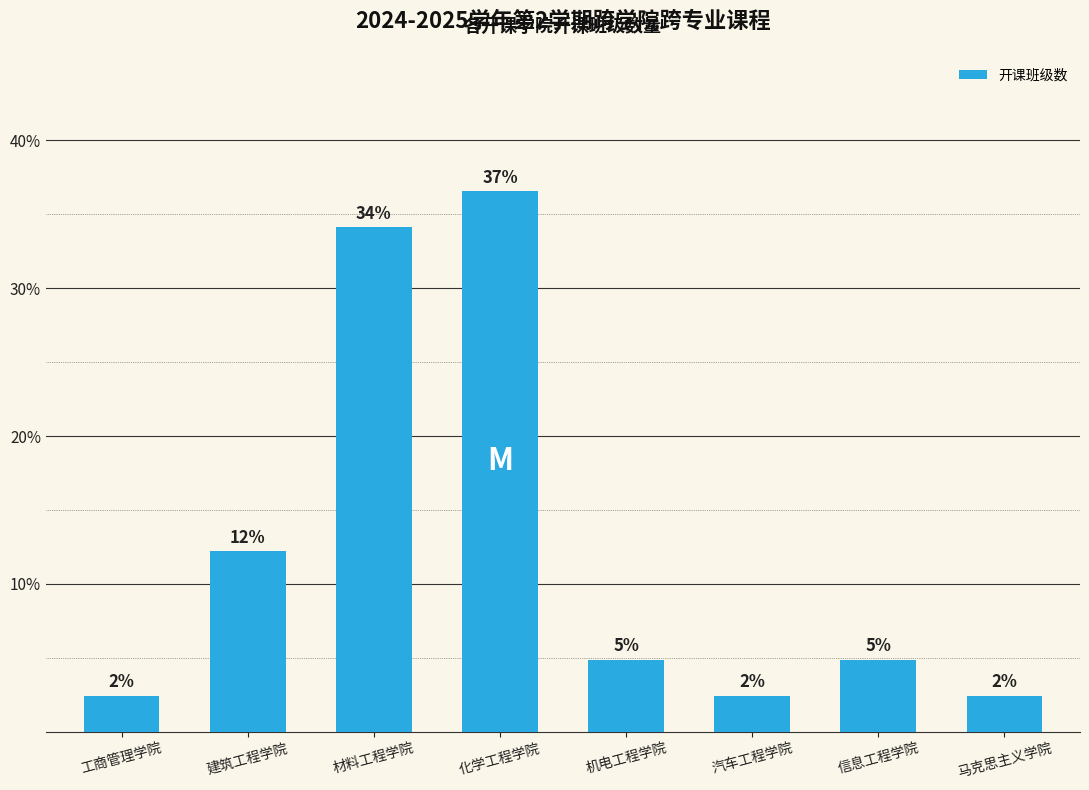

Which label corresponds to the largest value in the chart?

化学工程学院